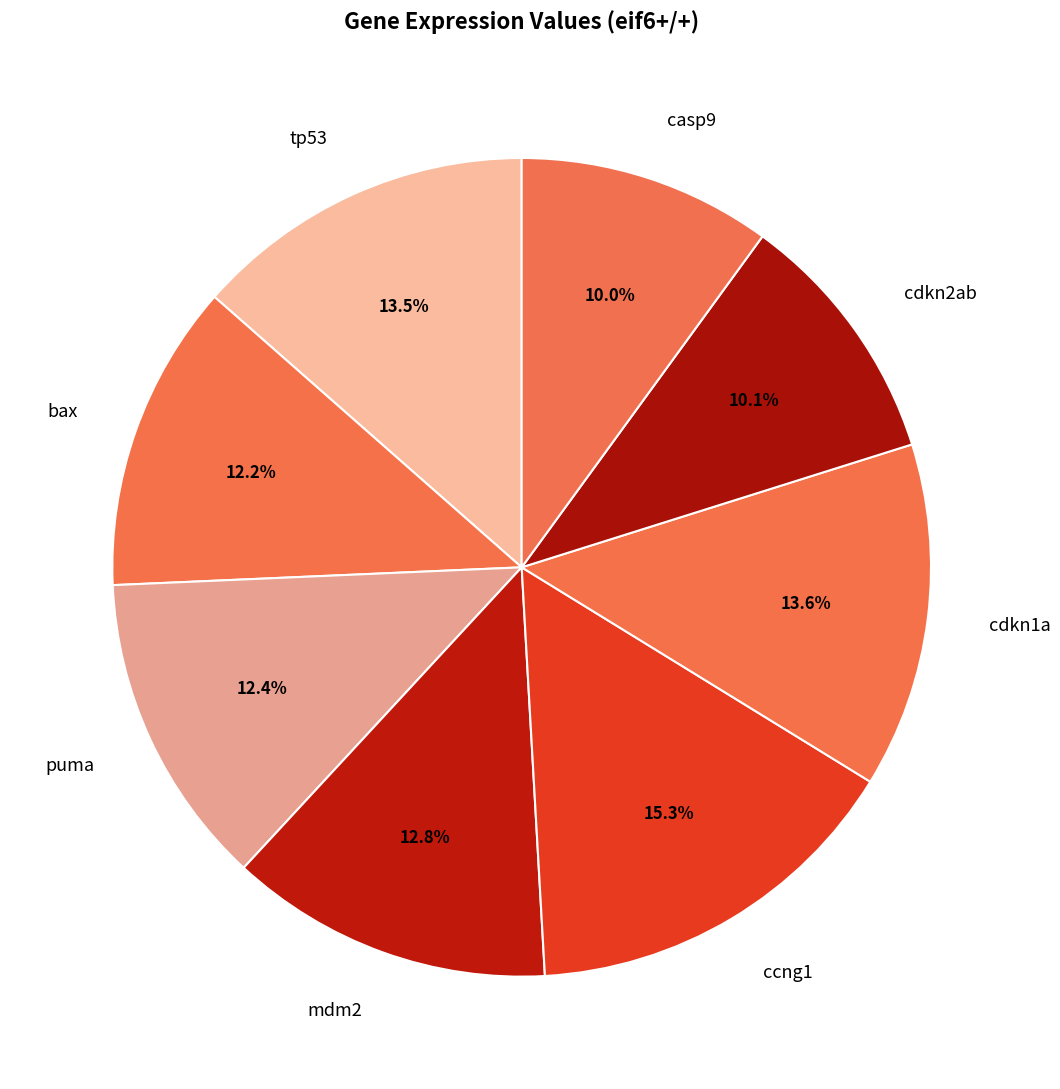

To the nearest percent, what is the combined percentage of mdm2 and cdkn1a?

26%